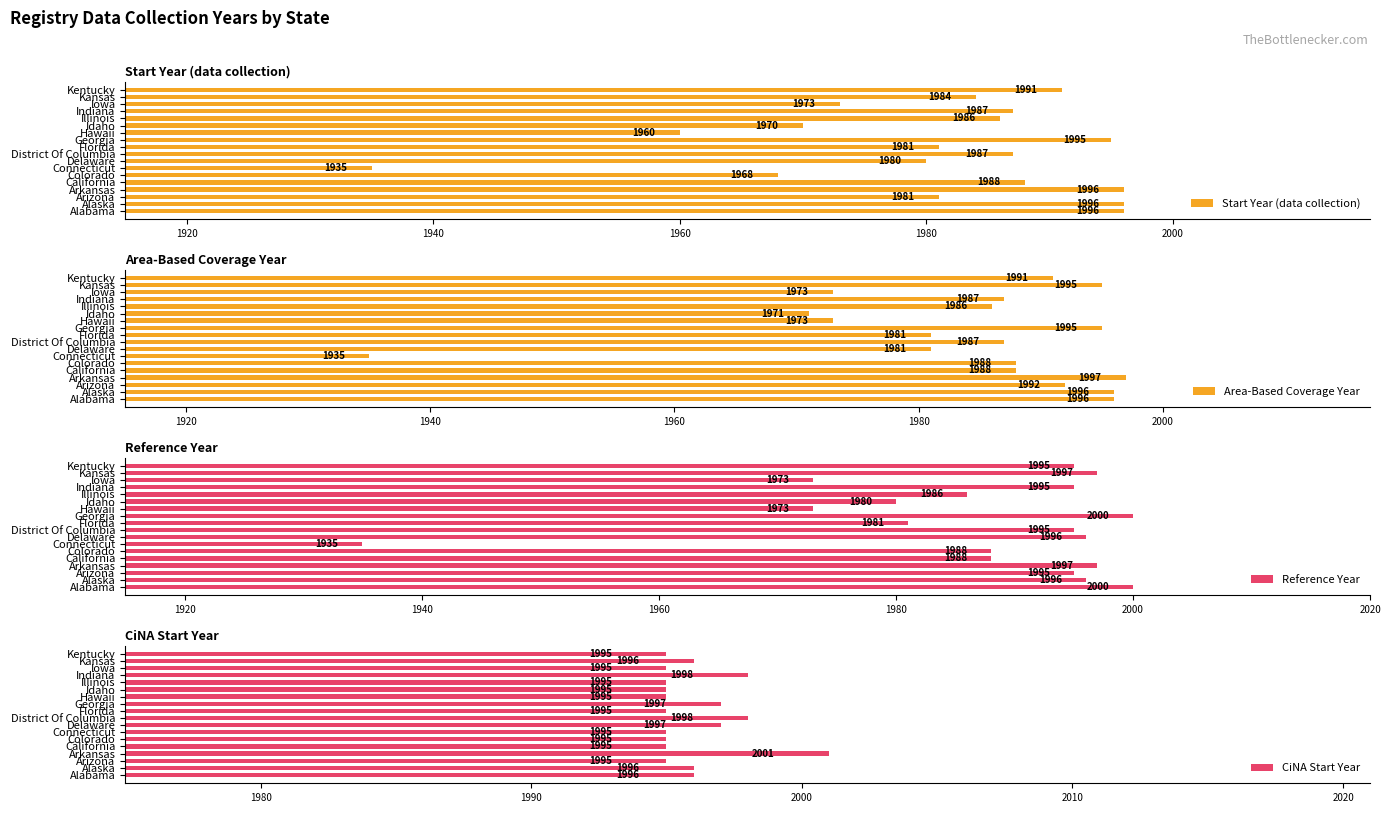

How many bars are there in each group?

4